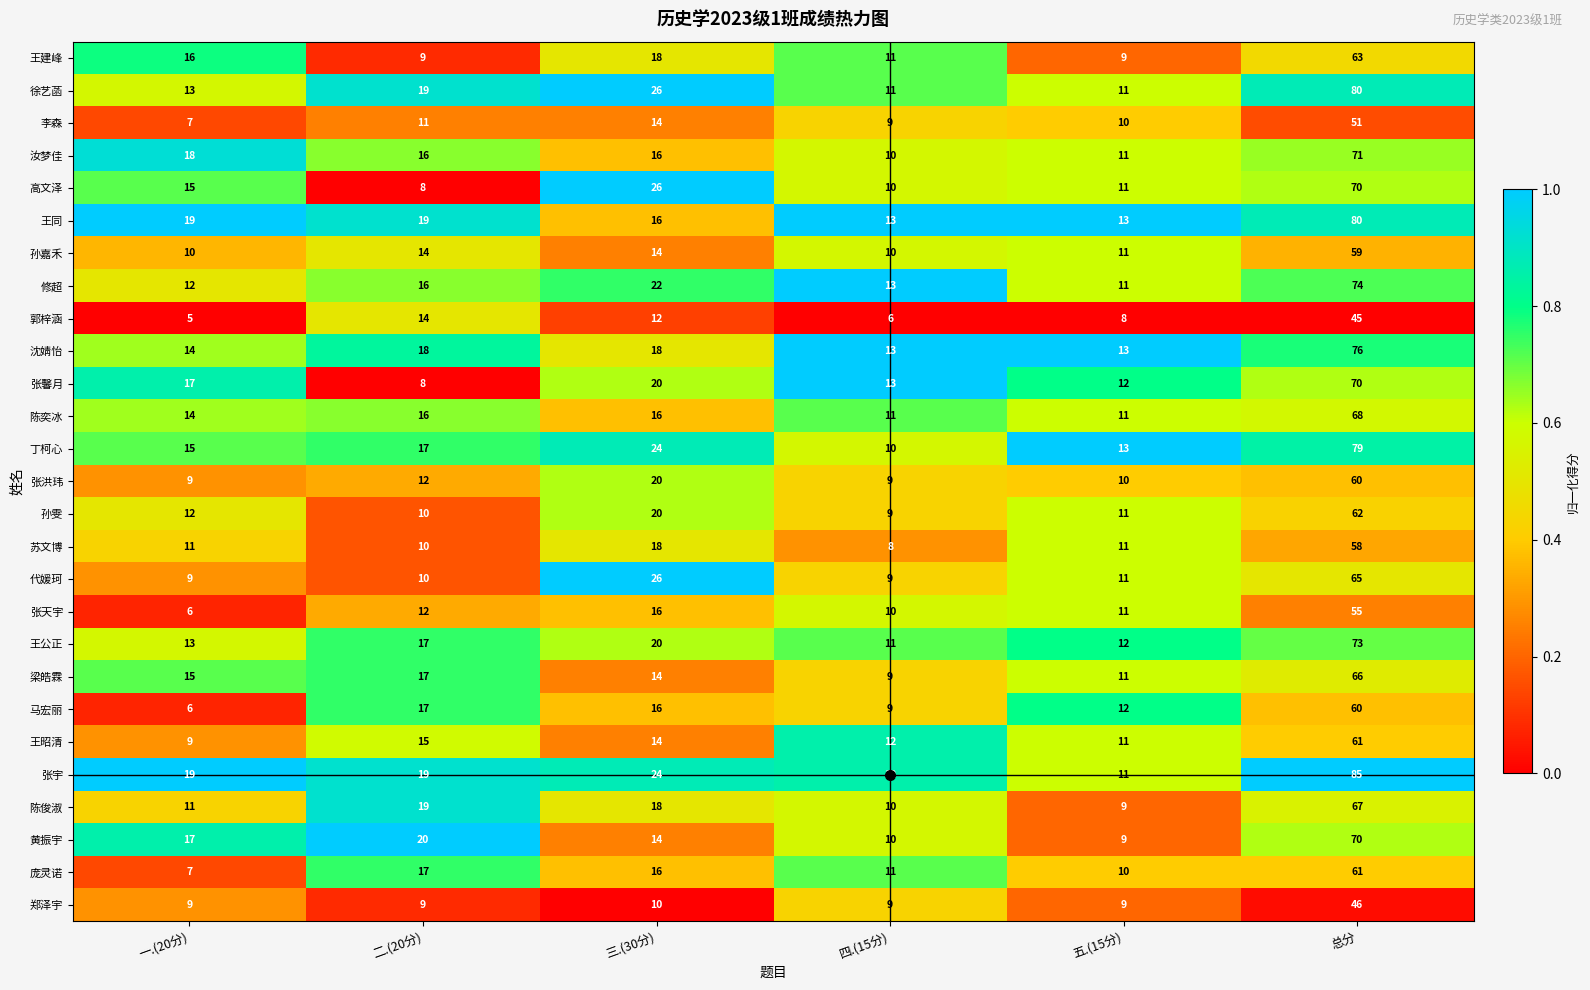

Which label corresponds to the smallest value in the chart?

一.(20分)